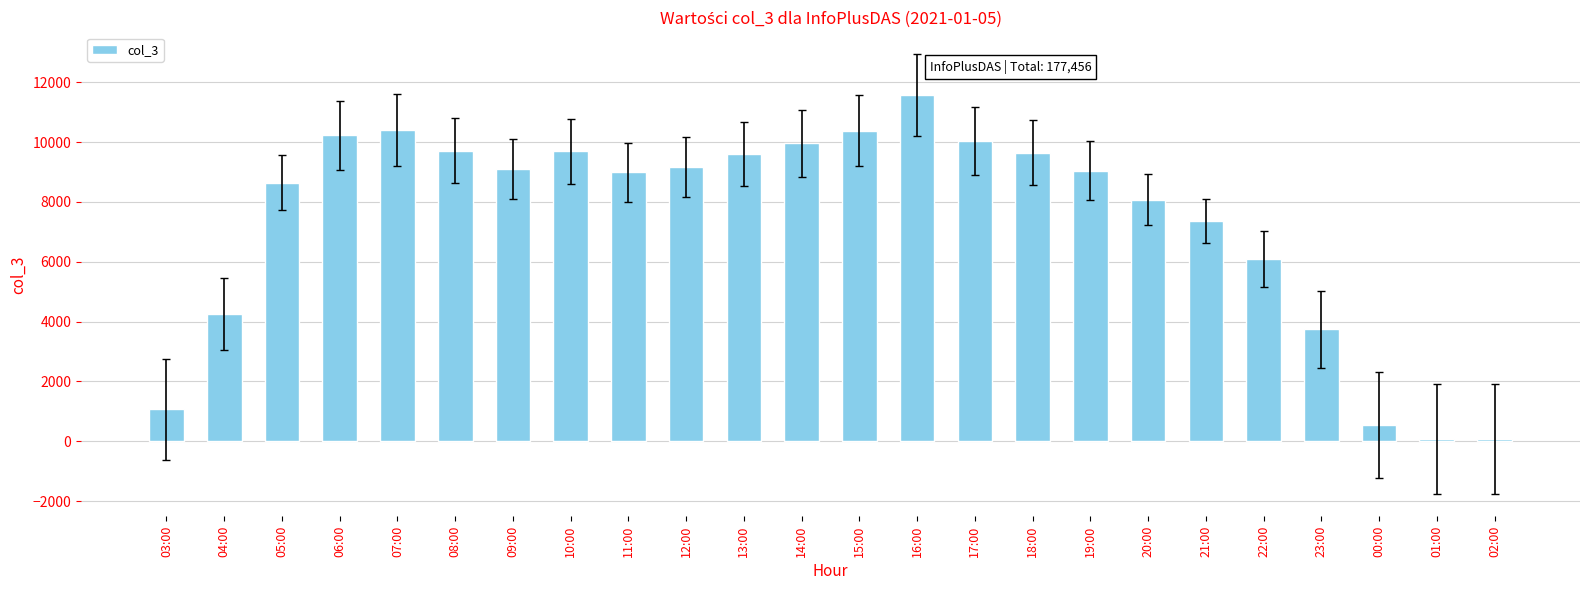

The chart shows a value of 6284 at 15:00. True or false?

False